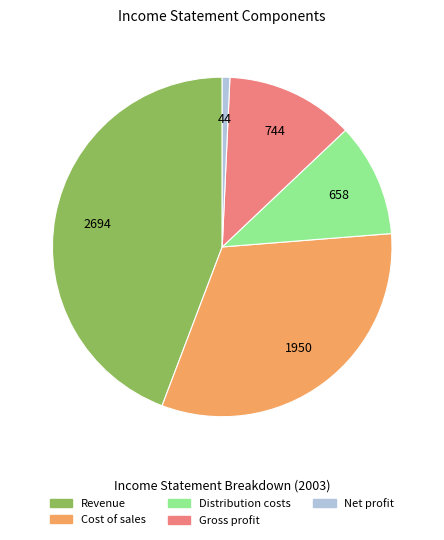

What is the largest slice in the pie chart?

Revenue